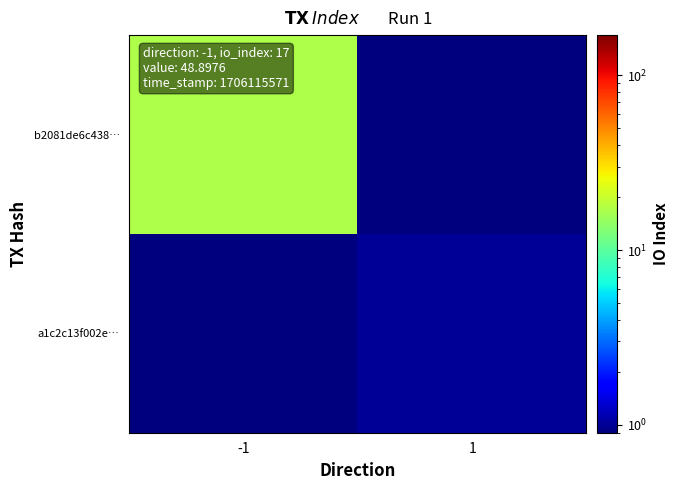

Which series changed the most between -1 and 1?

b2081de6c438…